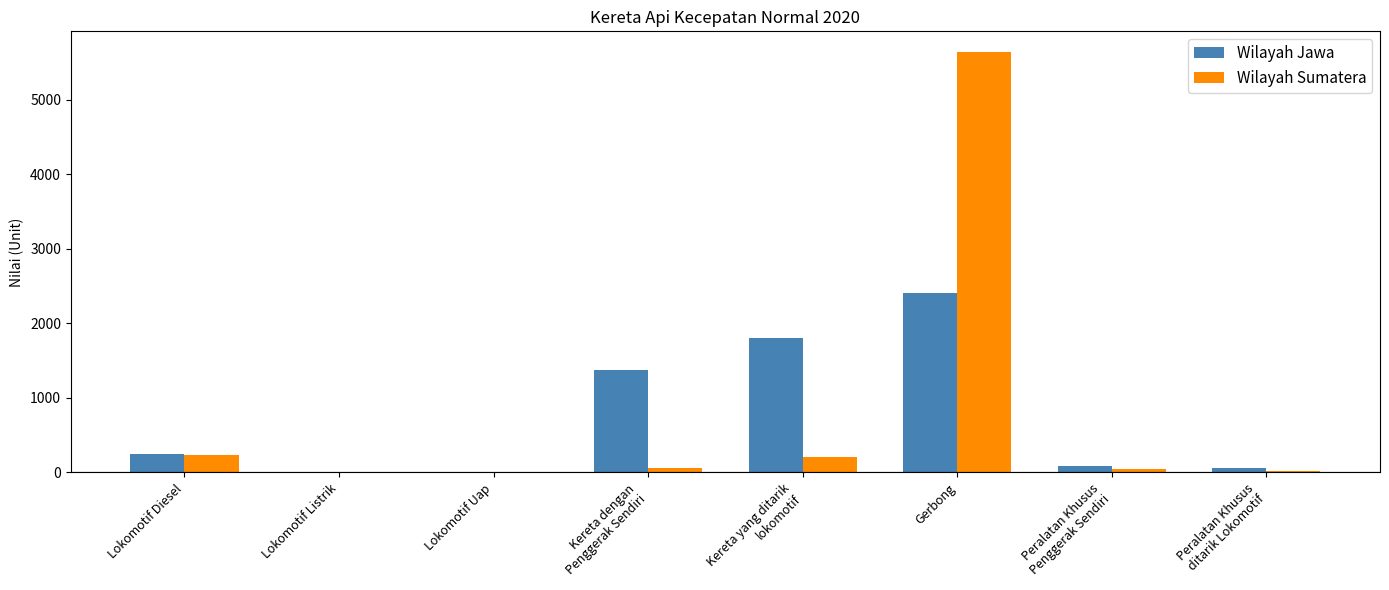

At which category is the sum across all series the highest?

Gerbong